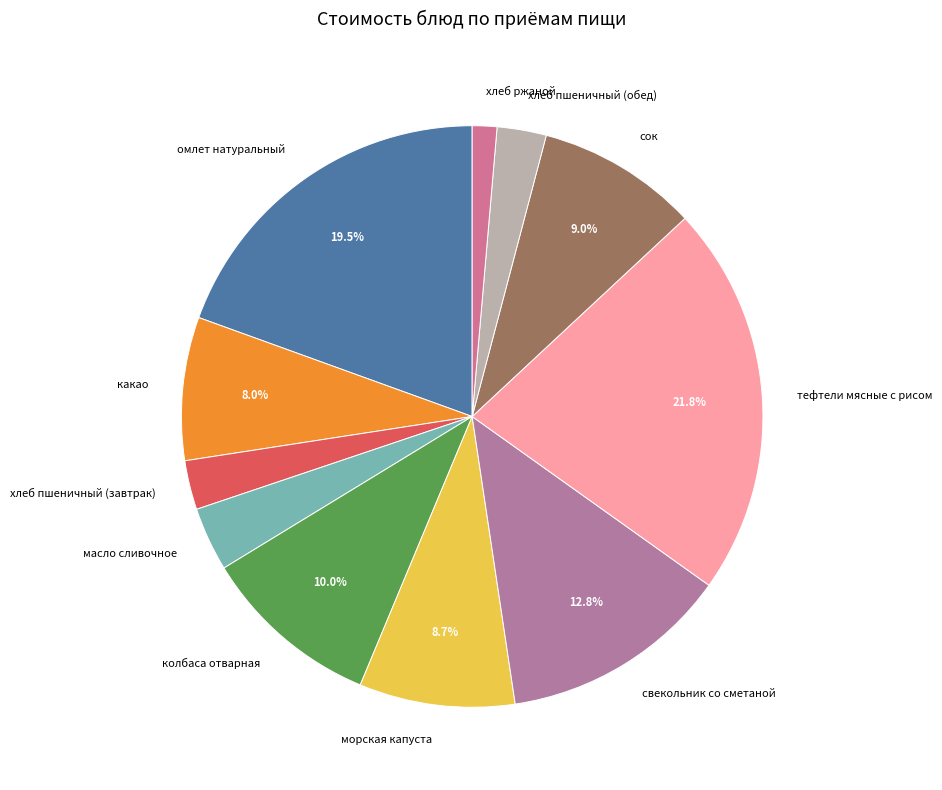

Which slice is the smallest?

хлеб ржаной